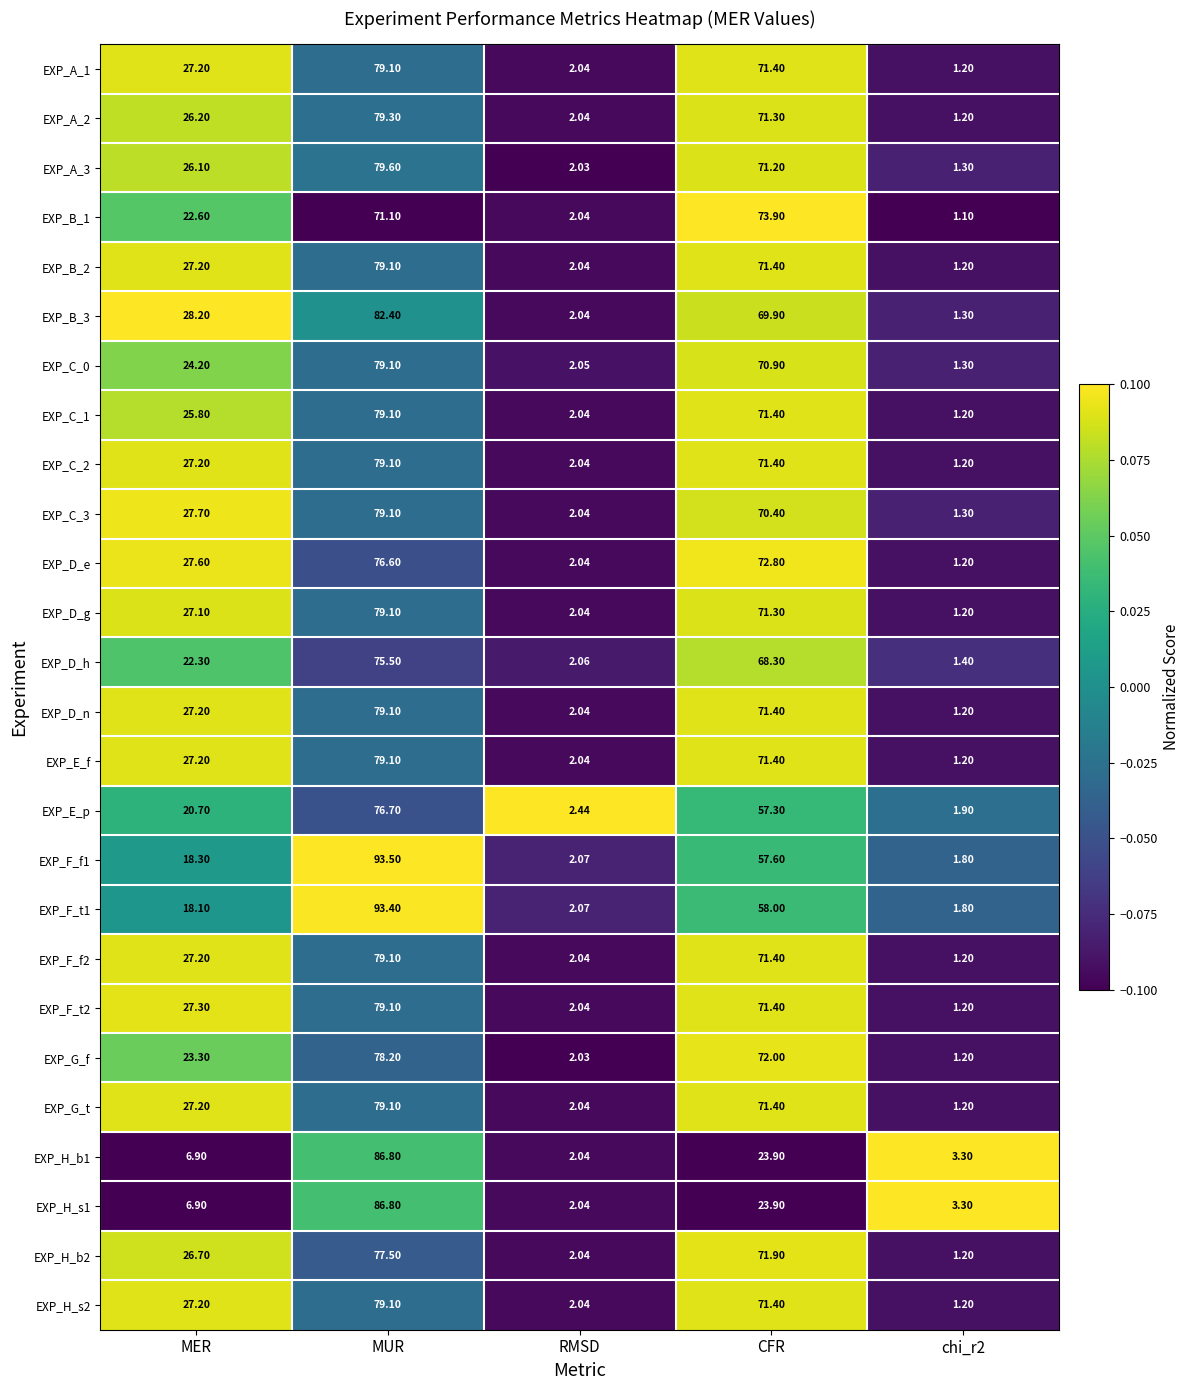

At which label does EXP_D_h first exceed 22?

MER